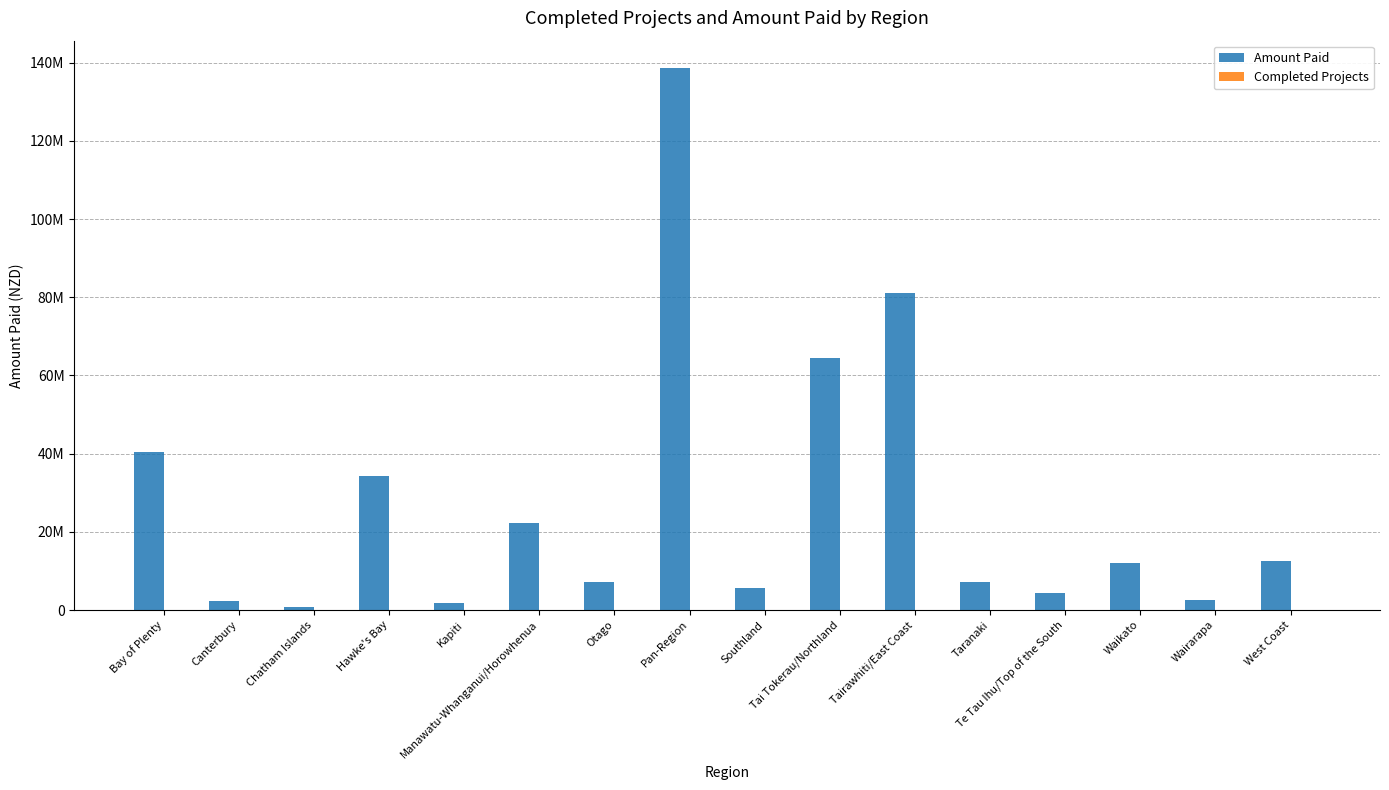

Reading left to right, extract all data points from this chart.

Amount Paid: 40528059.5	2387743.0	781051.0	34210701.2	1675896.2	22317291.3	7128551.5	138730295.0	5677247.4	64600375.9	81198623.5	7078585.2	4419070.3	12108229.5	2643022.5	12475709.6
Completed Projects: 50.0	14.0	4.0	47.0	6.0	48.0	40.0	21.0	21.0	75.0	51.0	31.0	15.0	37.0	9.0	41.0